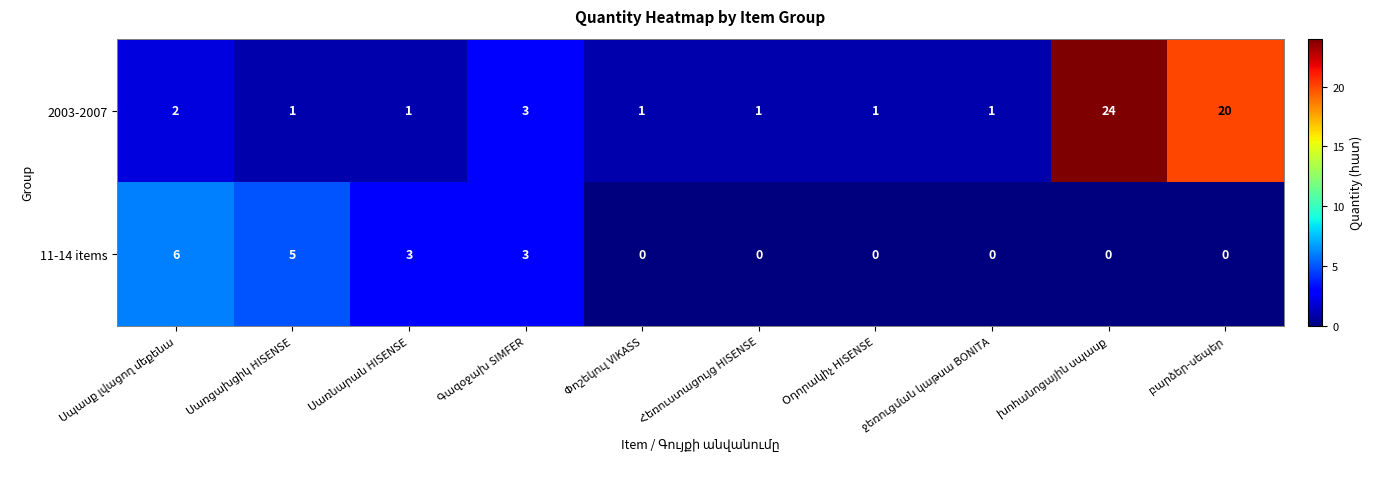

What is the sum of all 2003-2007 values?

55